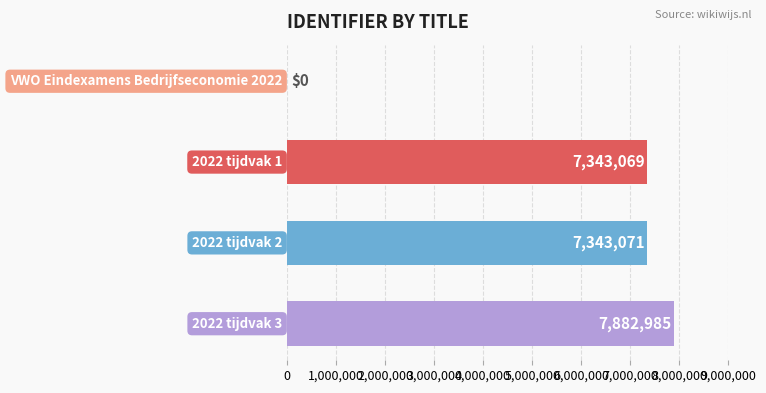

What is the maximum value shown in the chart?

7882985